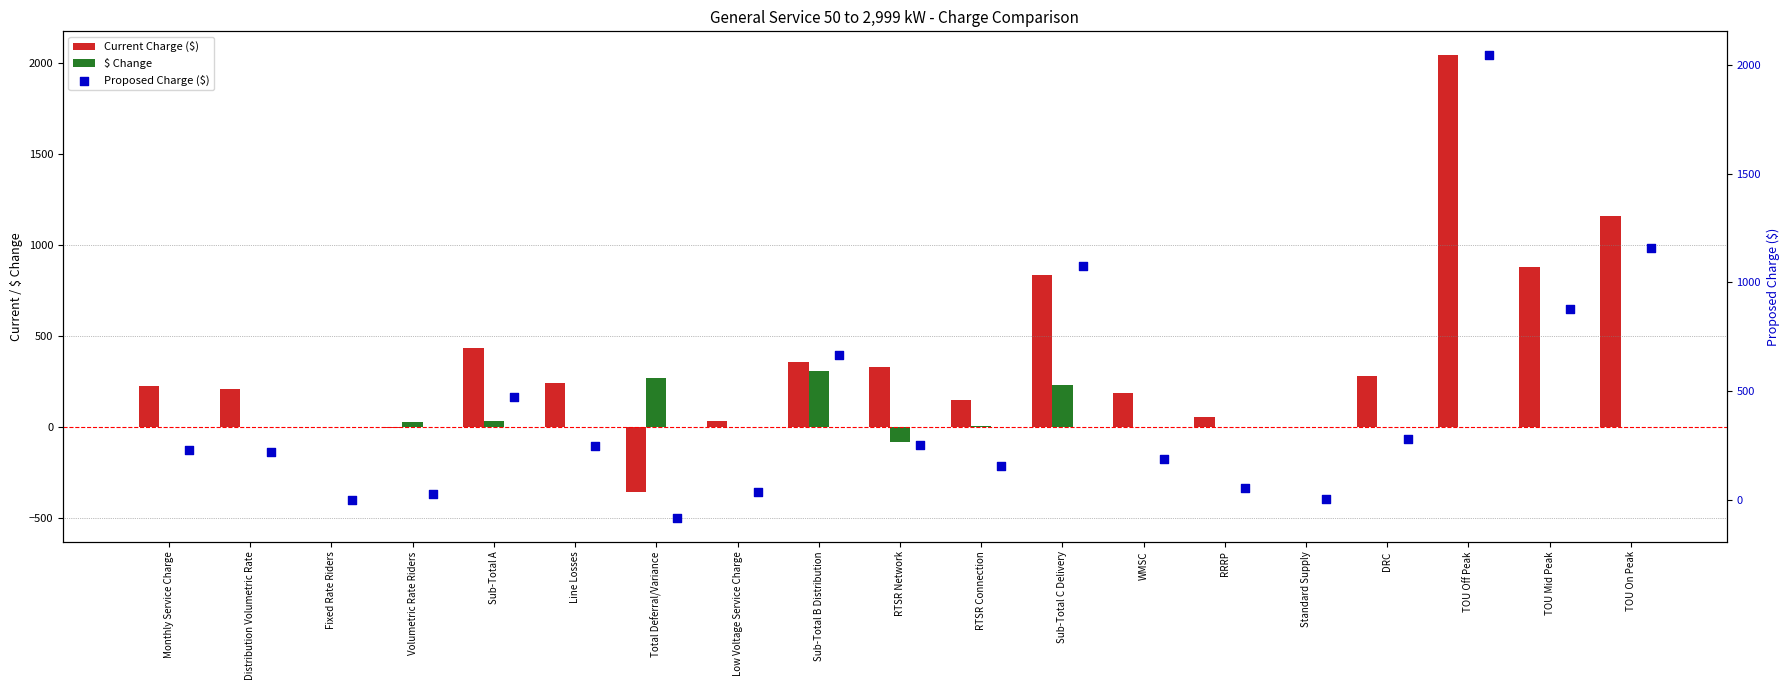

Which series has the largest total across all categories?

Proposed Charge ($)